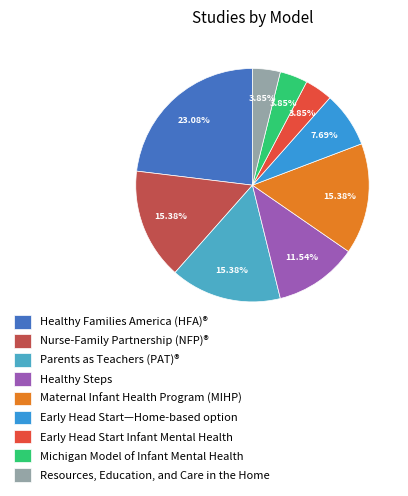

What percentage is the Parents as Teachers (PAT)® slice, to the nearest percent?

15%